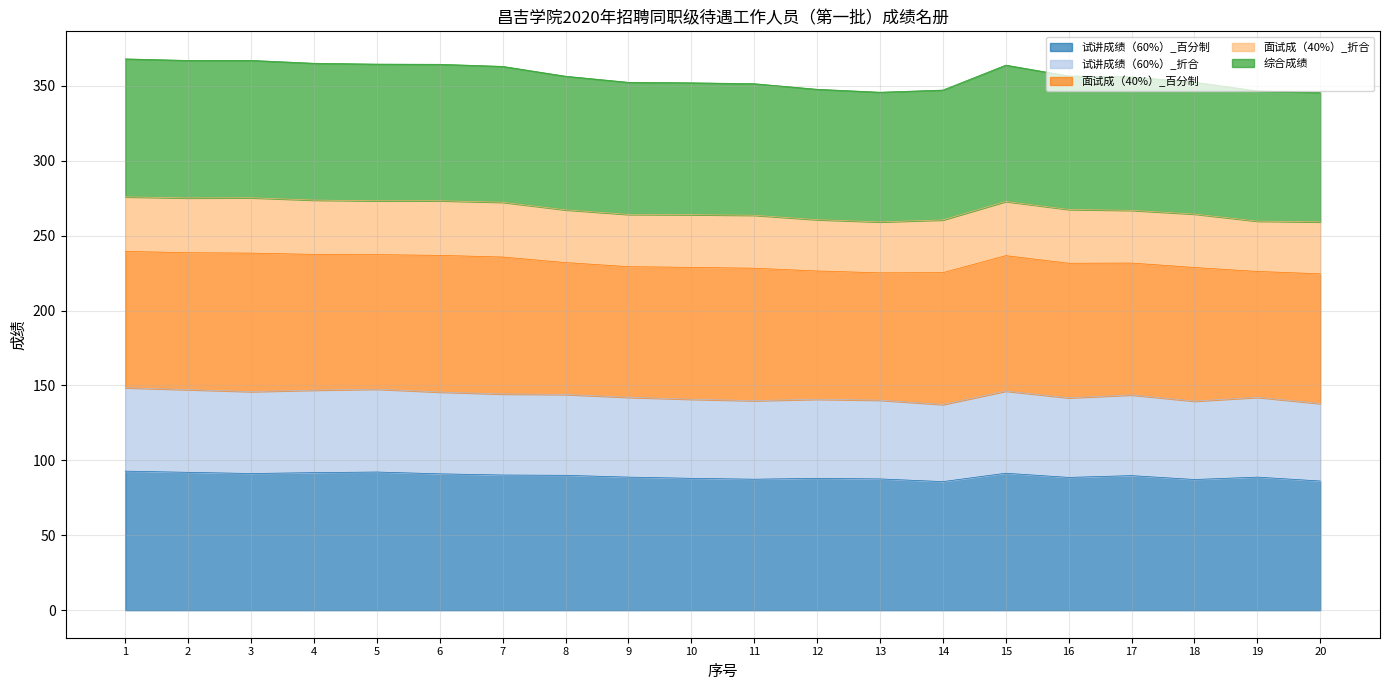

Which series has the widest spread of values?

综合成绩